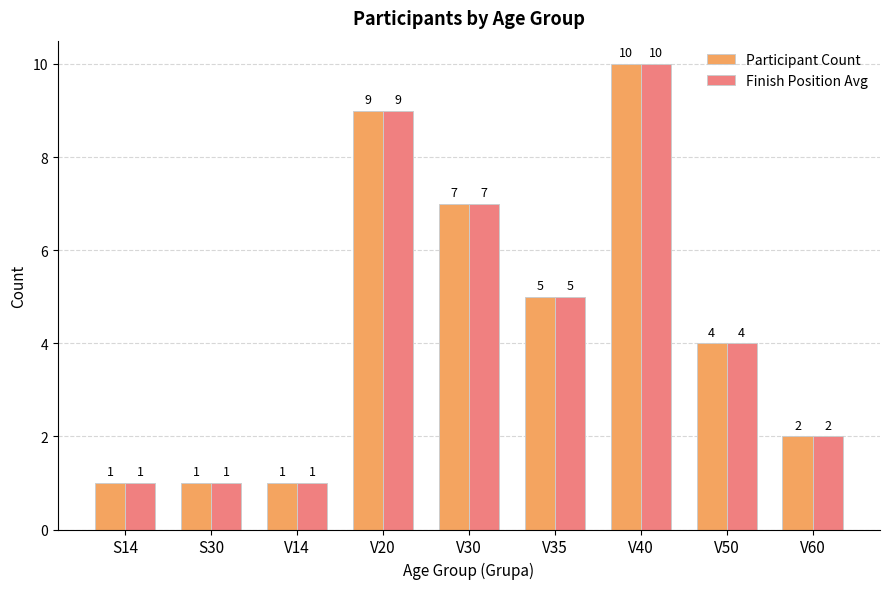

What is the maximum value shown in the chart?

10